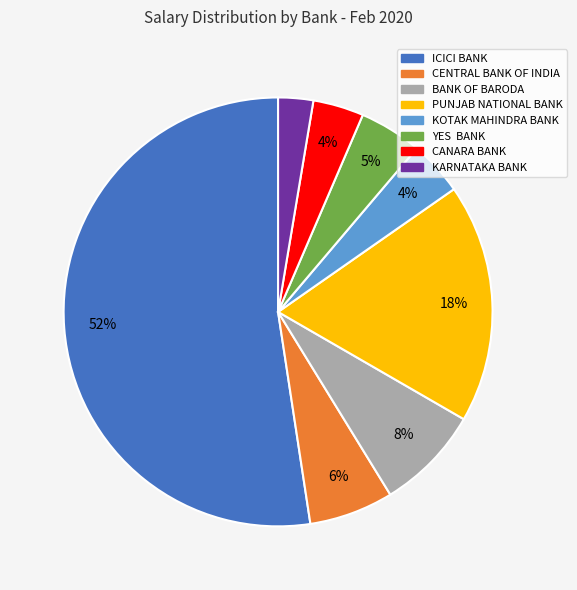

What is the majority slice?

ICICI BANK